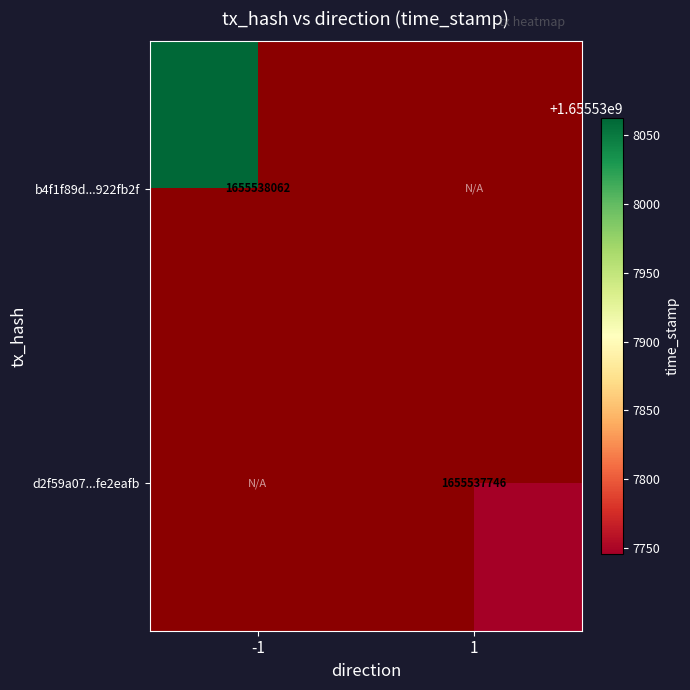

List the series in order of their peak value, highest first.

b4f1f89dbbf5622a138255f076c12b95922fb2f, d2f59a074eee7662be48fc38920c8408fe2eafb